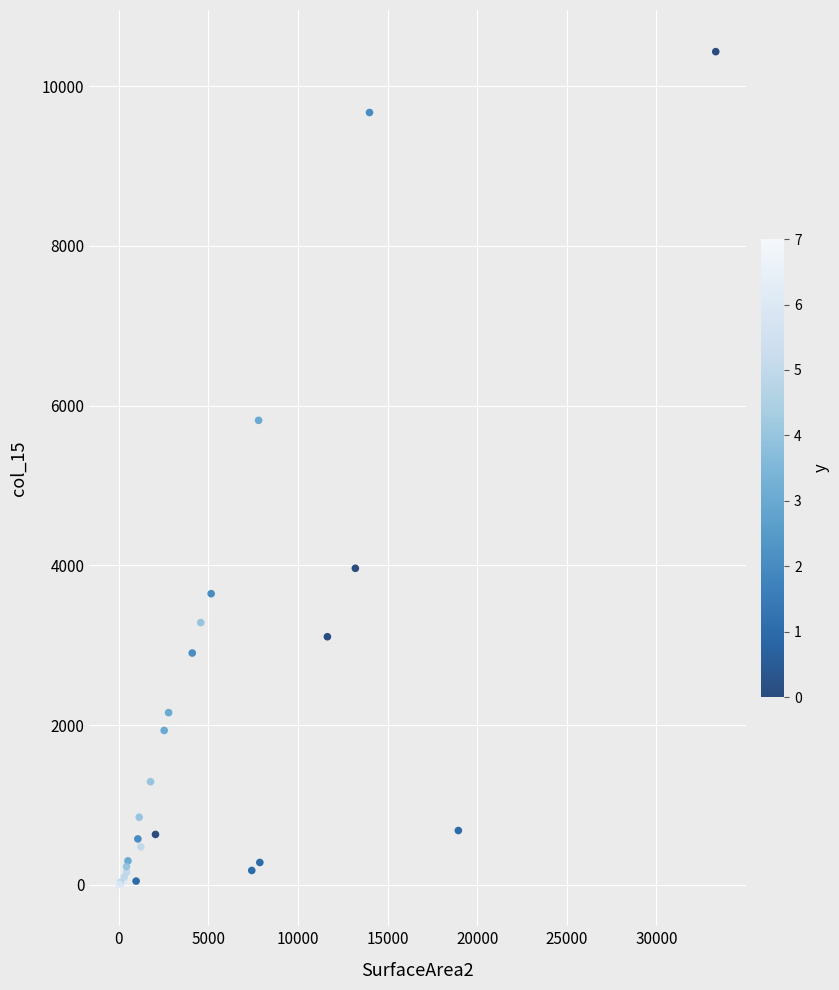

What Y value in the scatter plot is closest to 5218?

5816